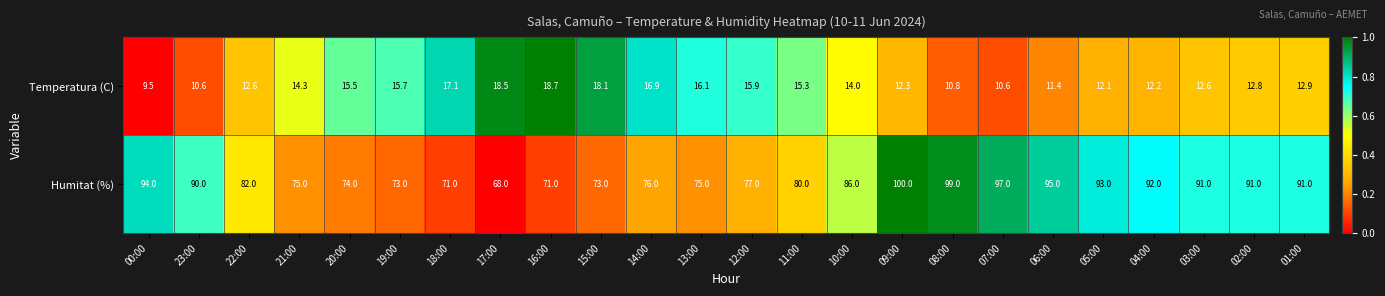

How many categories are shown in the chart?

24